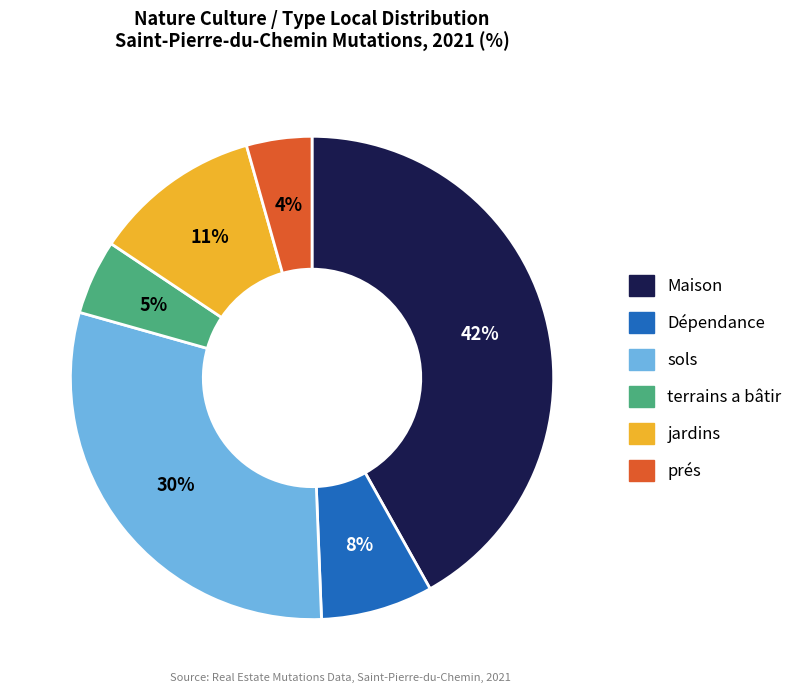

Which has a higher value, Maison or jardins?

Maison